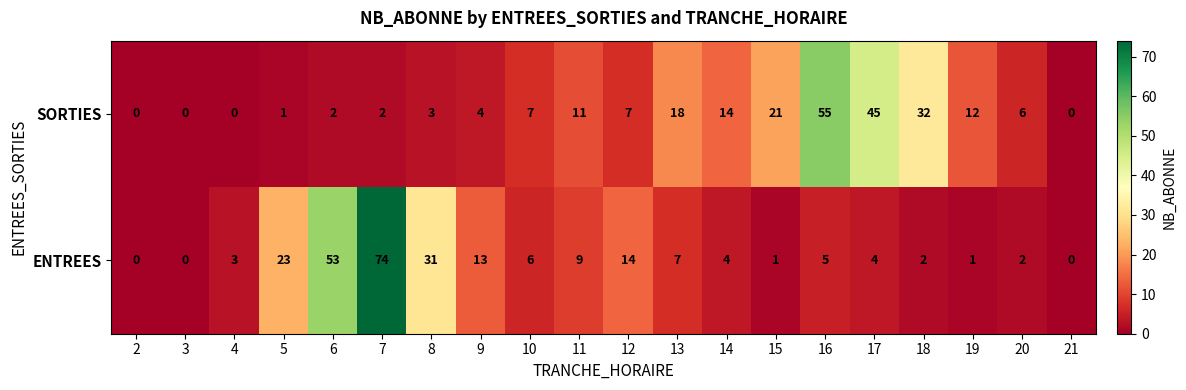

What is the greatest value displayed?

74